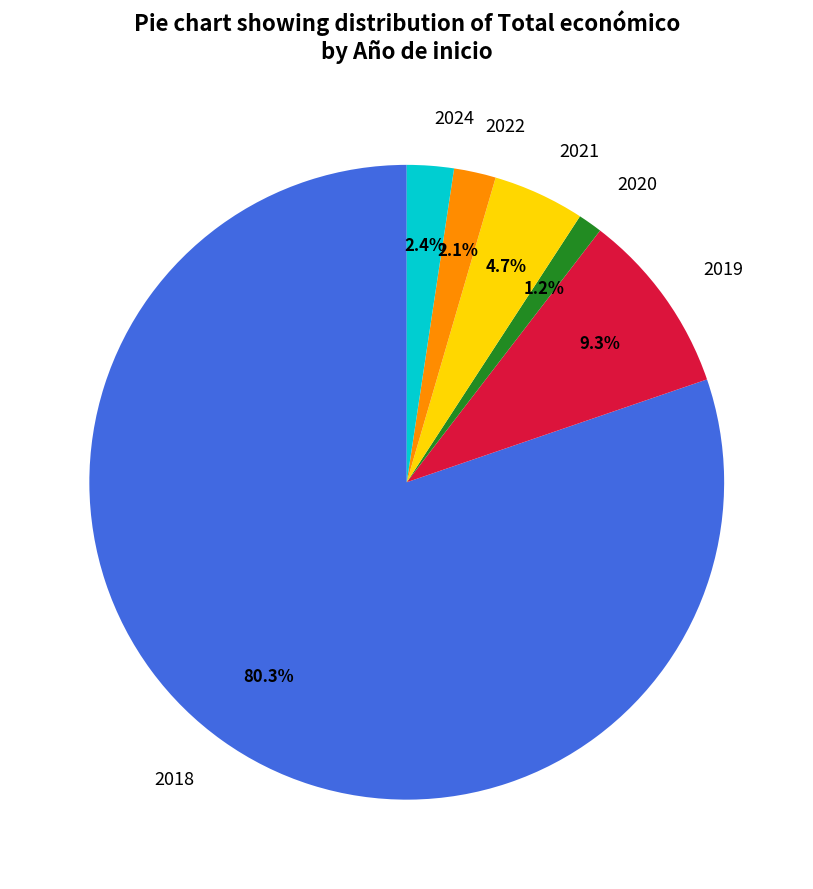

Is the sum of 2024 and 2018 greater than half?

Yes